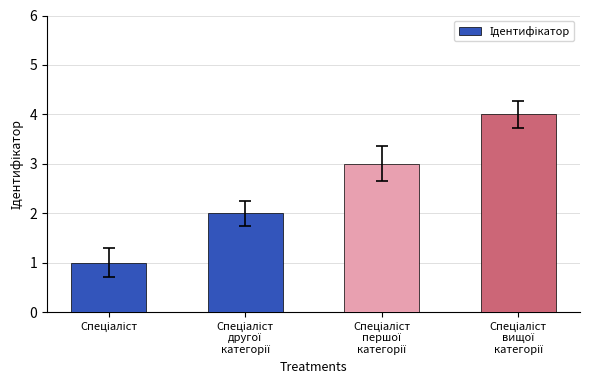

What is the difference between the maximum and minimum values?

3